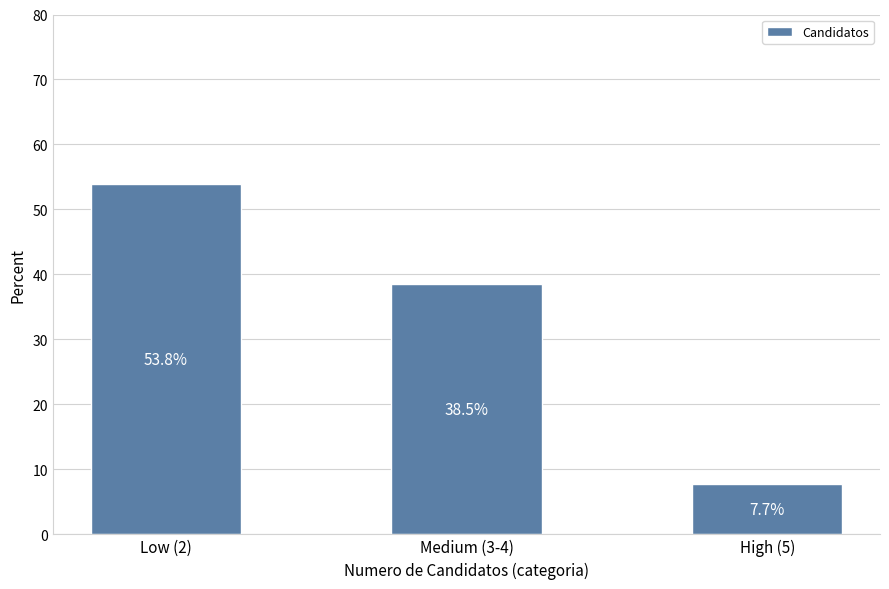

What is the value of the 1st bar from the left?

53.8